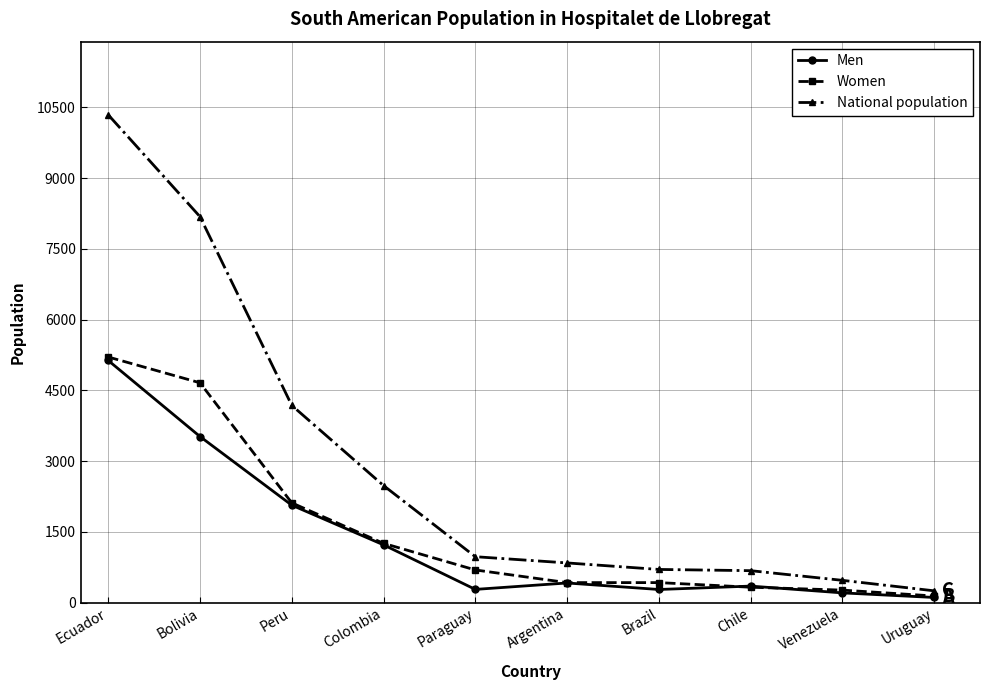

Which series has the largest total across all categories?

National population